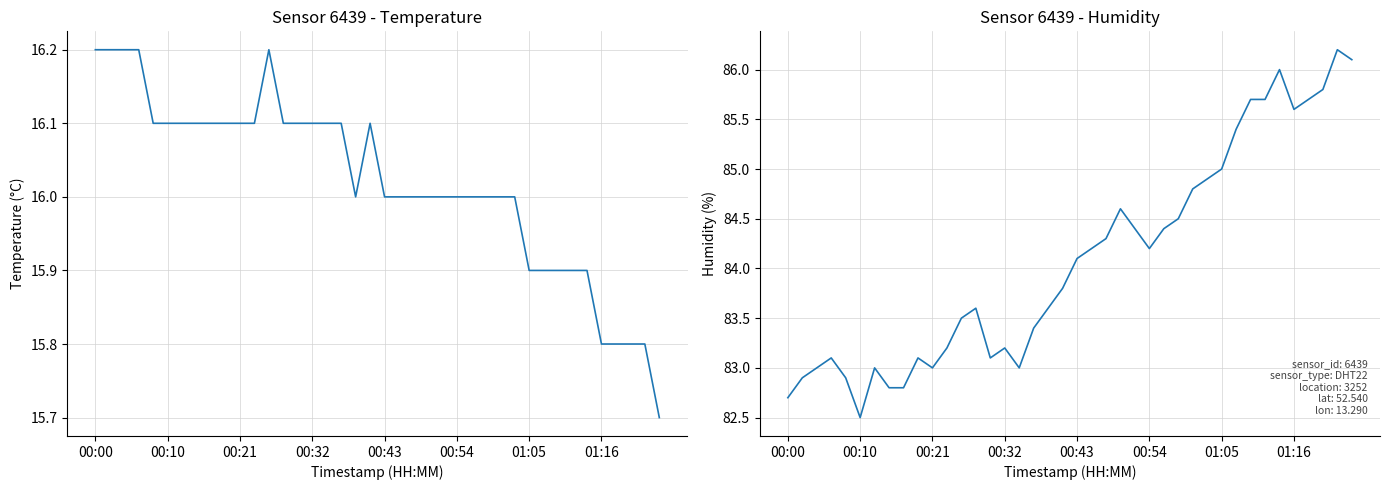

True or false: temperature and humidity cross at least once.

False